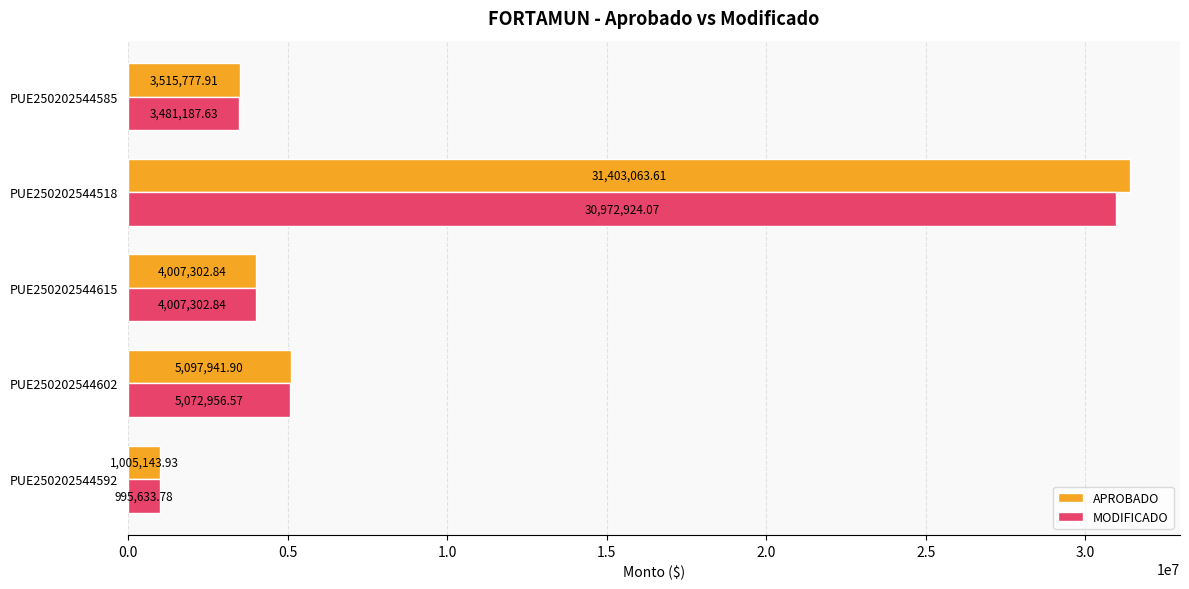

Rank the series by their maximum value, from highest to lowest.

APROBADO, MODIFICADO